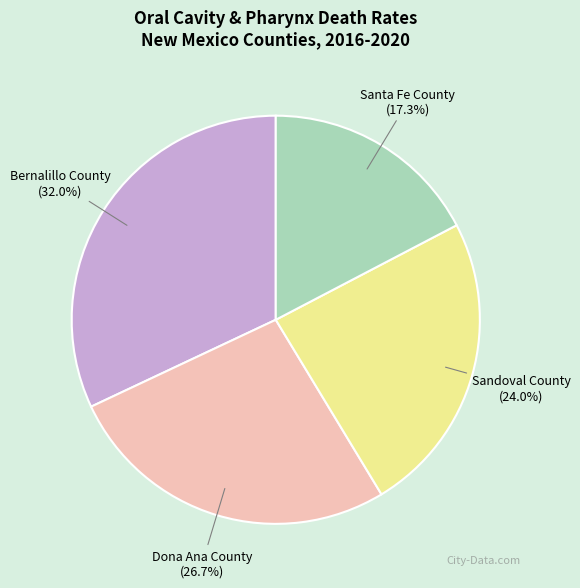

Does any single category account for the majority?

No